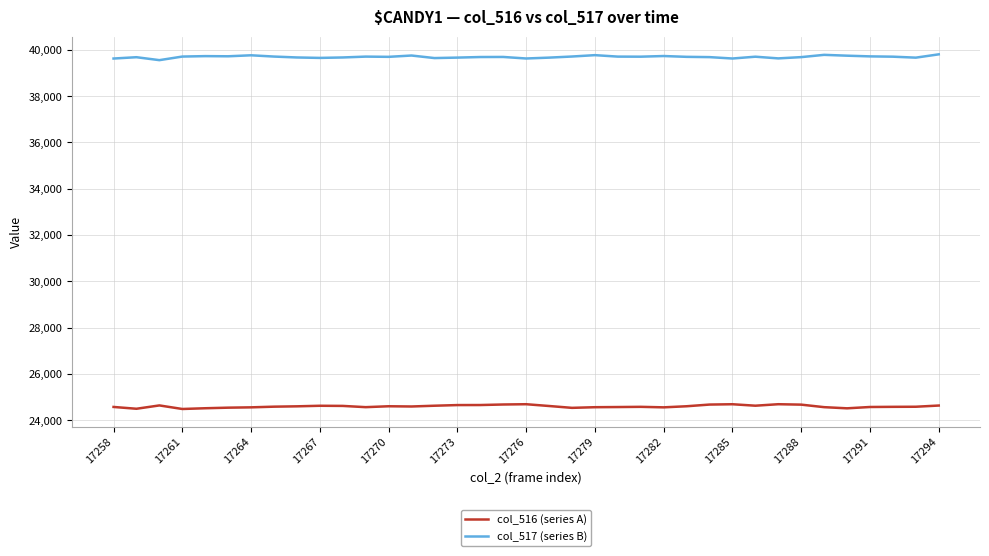

Which series has the largest total across all categories?

col_517 (series B)